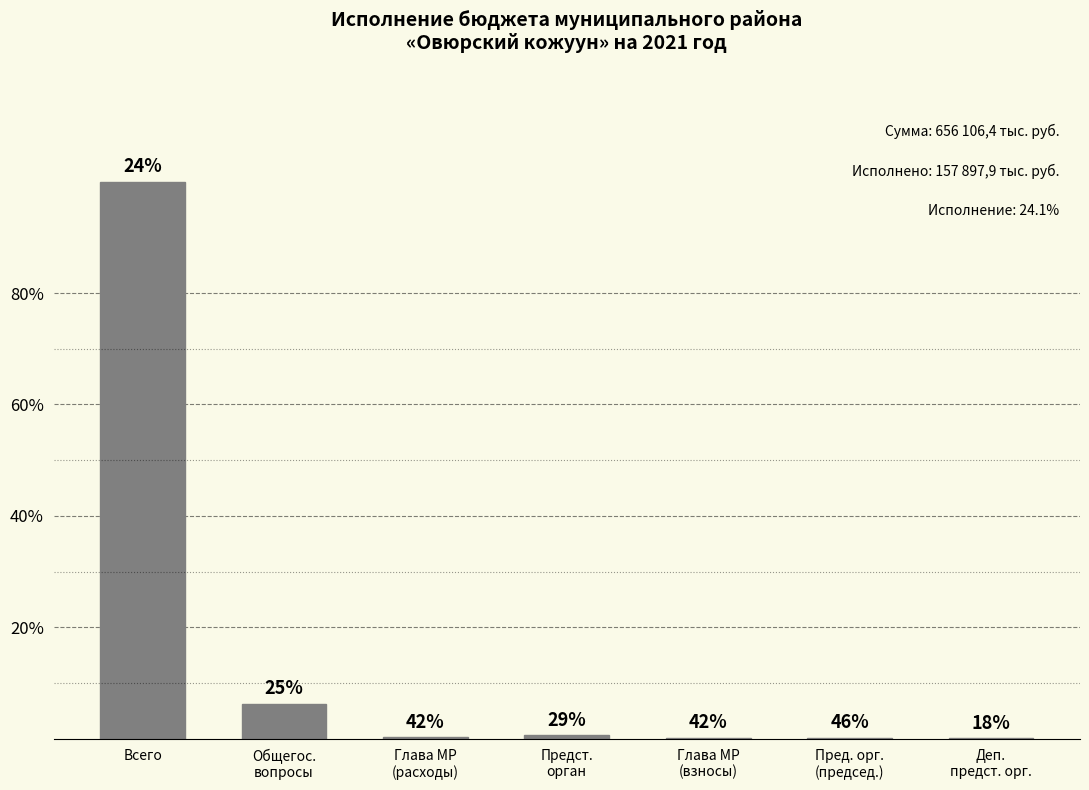

Which label corresponds to the largest value in the chart?

Всего